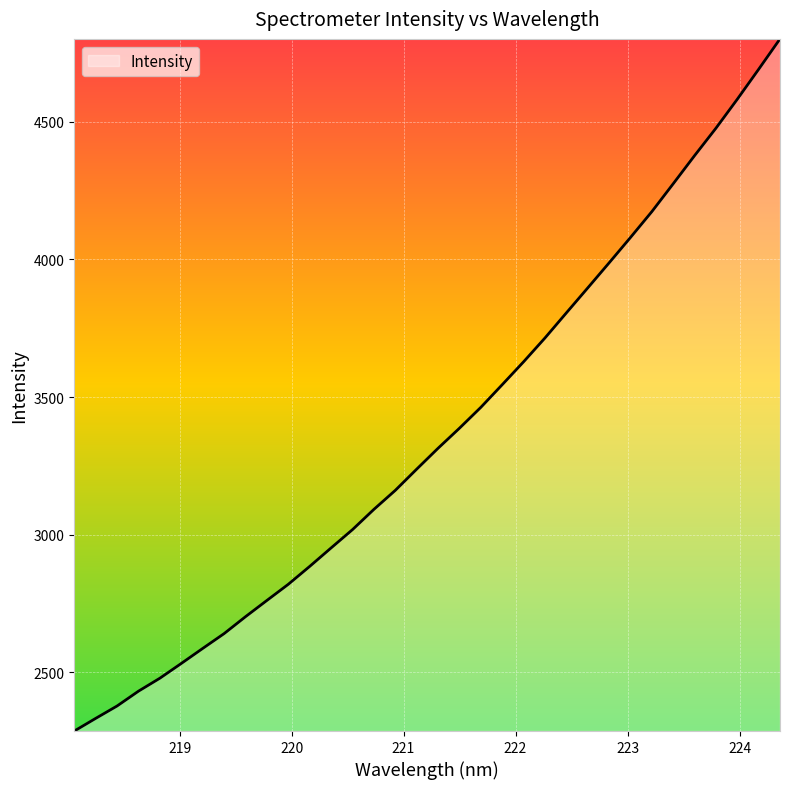

What is the difference between the maximum and minimum values?

2514.3